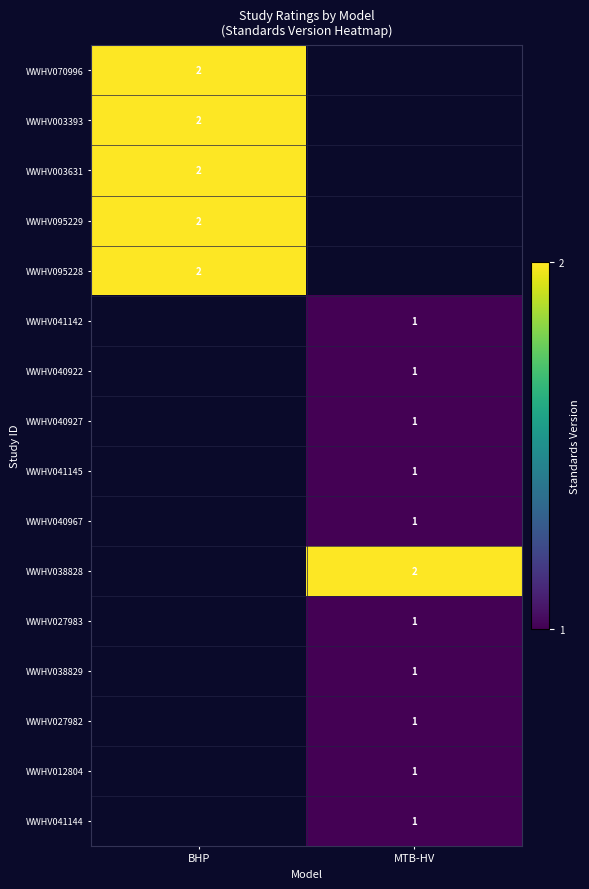

Is it true that WWHV041144 equals 1 at MTB-HV?

True